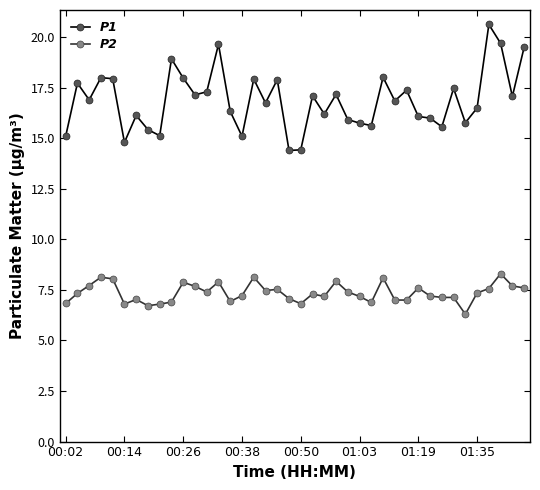

True or false: P2 has more than 2 interior local peaks.

True